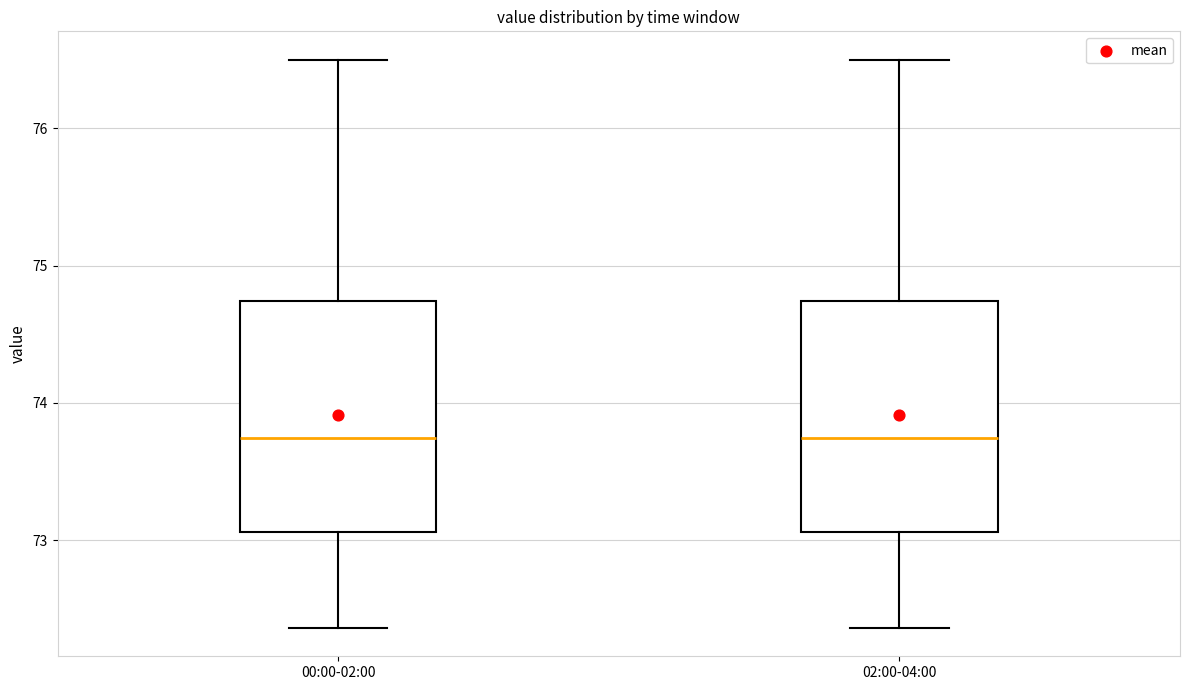

Reading left to right, read every box against the y-axis: the position of its median line, the range the box covers, and the ends of its whiskers. The values are not printed on the chart, so give them approximately, as read against the axis.

00:00-02:00: median 73.7, box 73.1 to 74.7, whiskers 72.4 to 76.5
02:00-04:00: median 73.7, box 73.1 to 74.7, whiskers 72.4 to 76.5